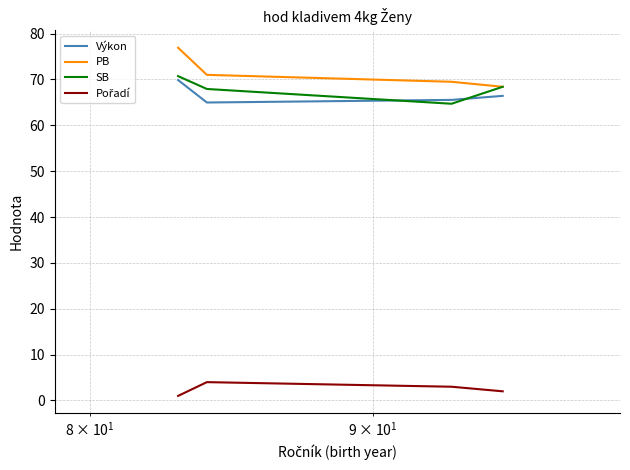

How many lines are shown in the chart?

4